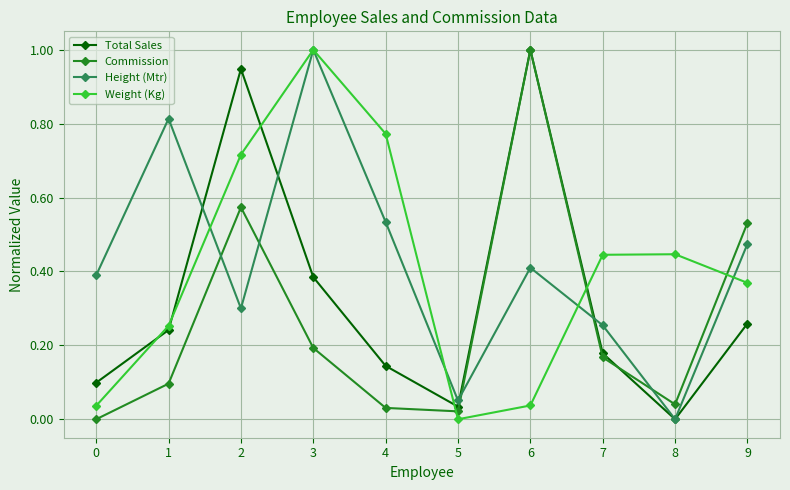

What is the sum of the Height (Mtr) values at 1 and 0?

1.2